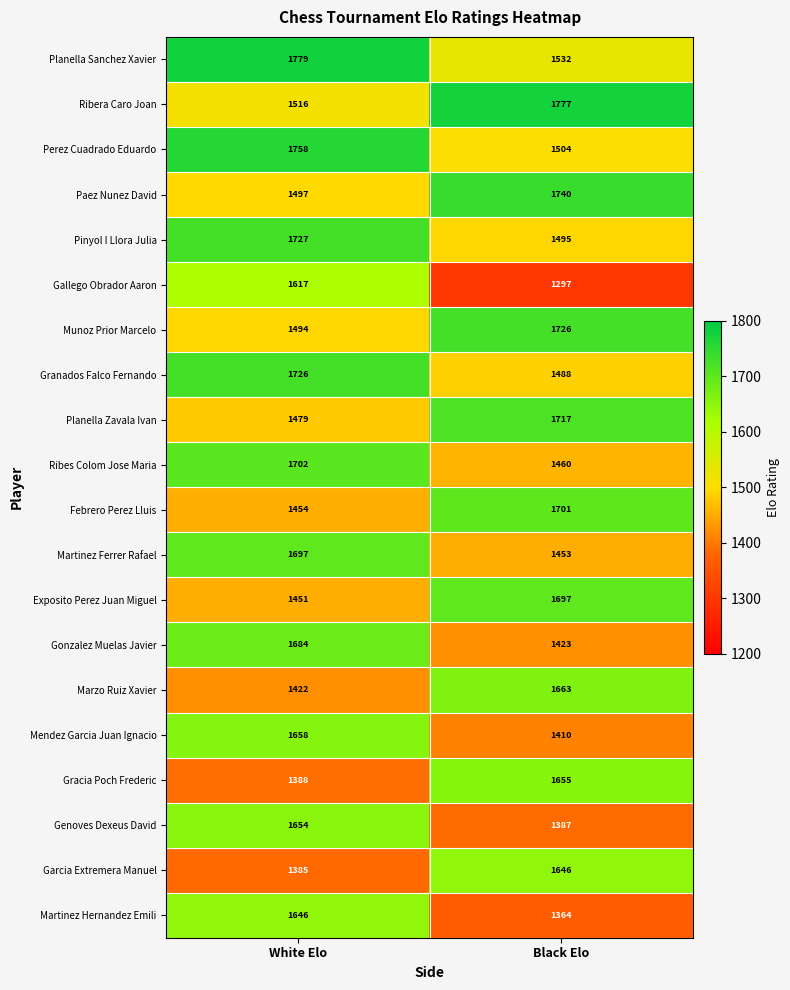

True or false: Granados Falco Fernando has a value of 2241 at Black Elo.

False